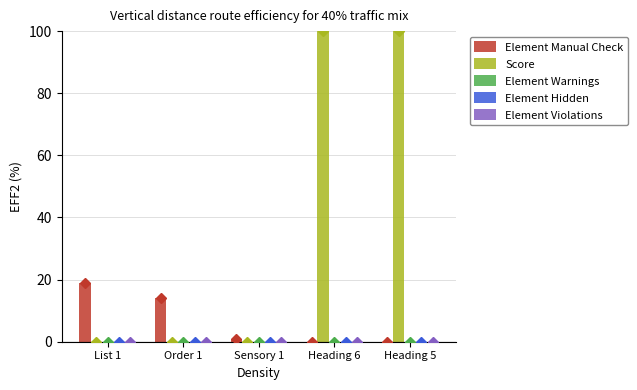

At which label is Element Violations closest to 0?

List 1